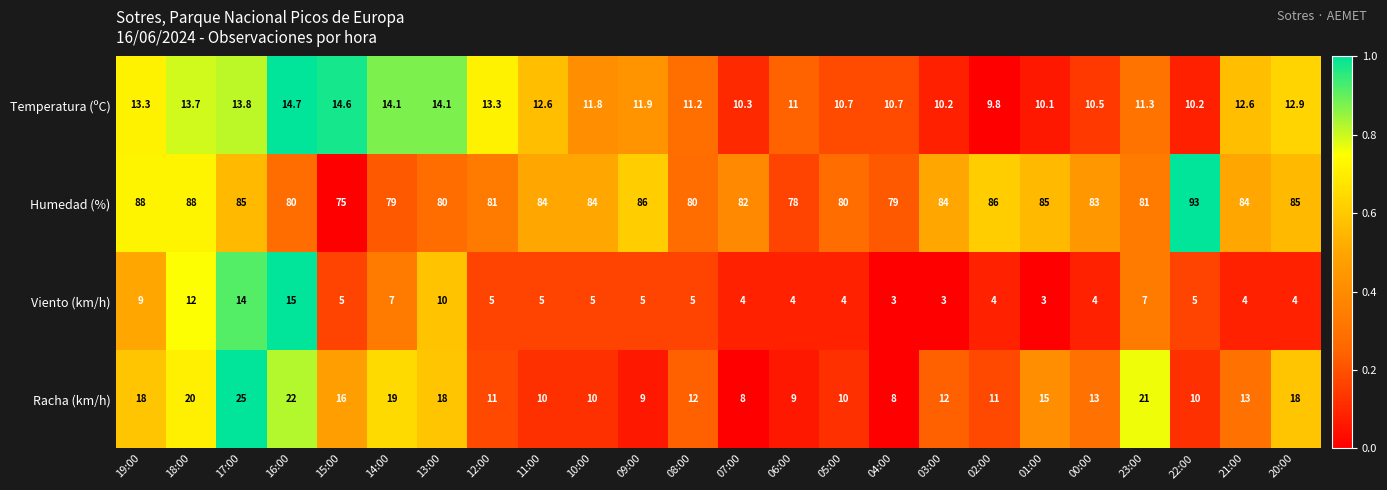

What is the total value across all series at 22:00?

118.2